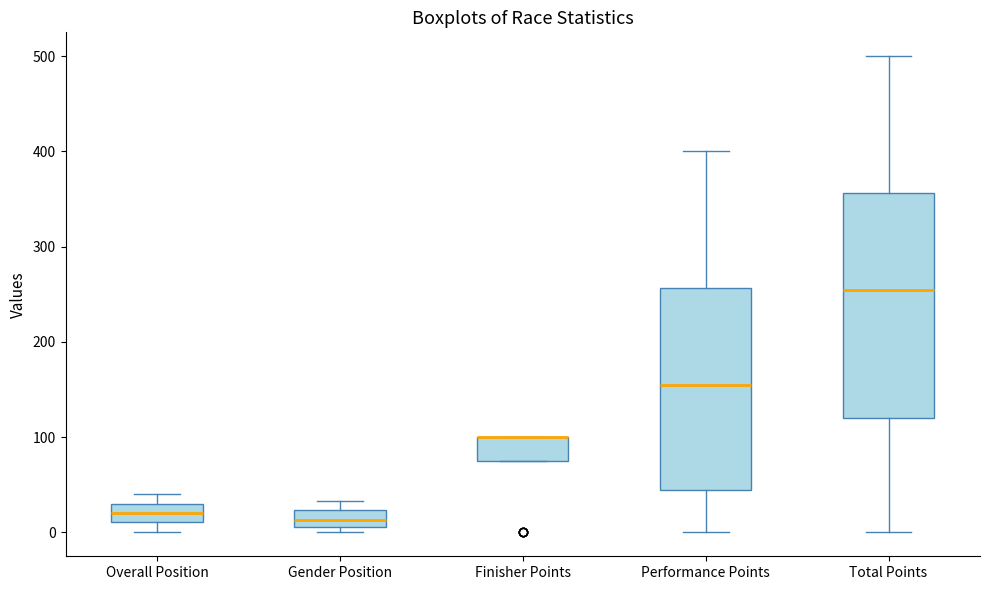

Comparing the boxes themselves (not the whiskers), which one is the tallest?

Total Points